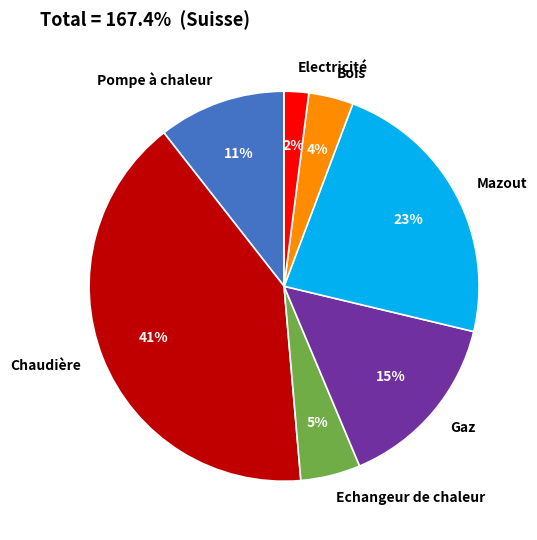

To the nearest percent, what is the combined percentage of Gaz and Pompe à chaleur?

26%